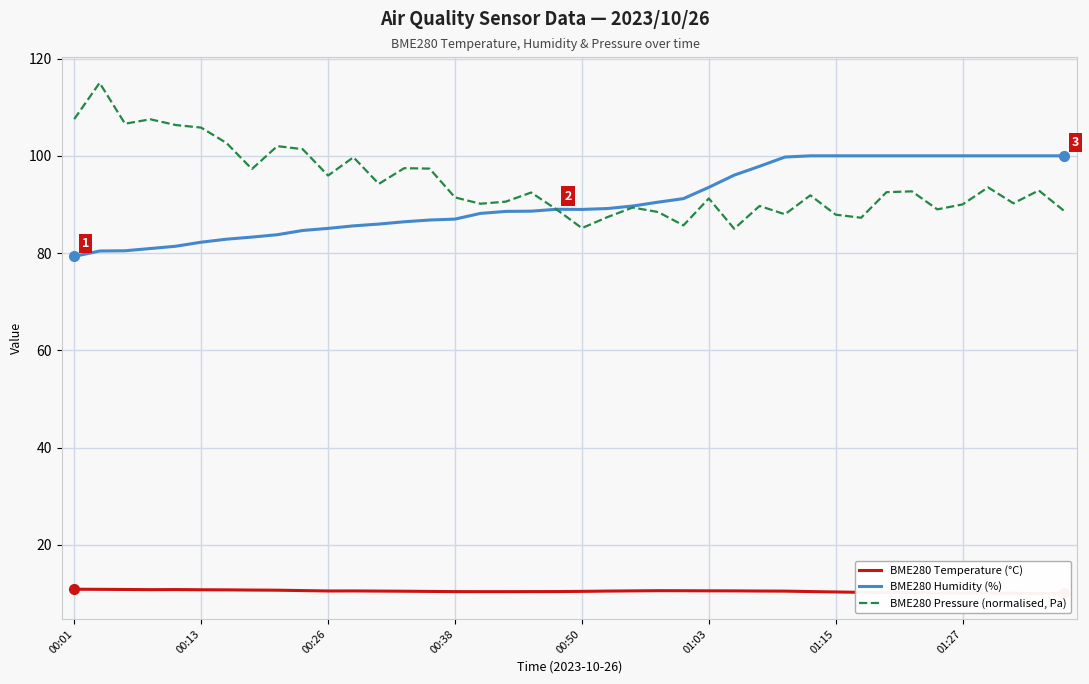

What is the difference between the maximum and minimum values in the BME280 Pressure (normalised, Pa) series?

30.0